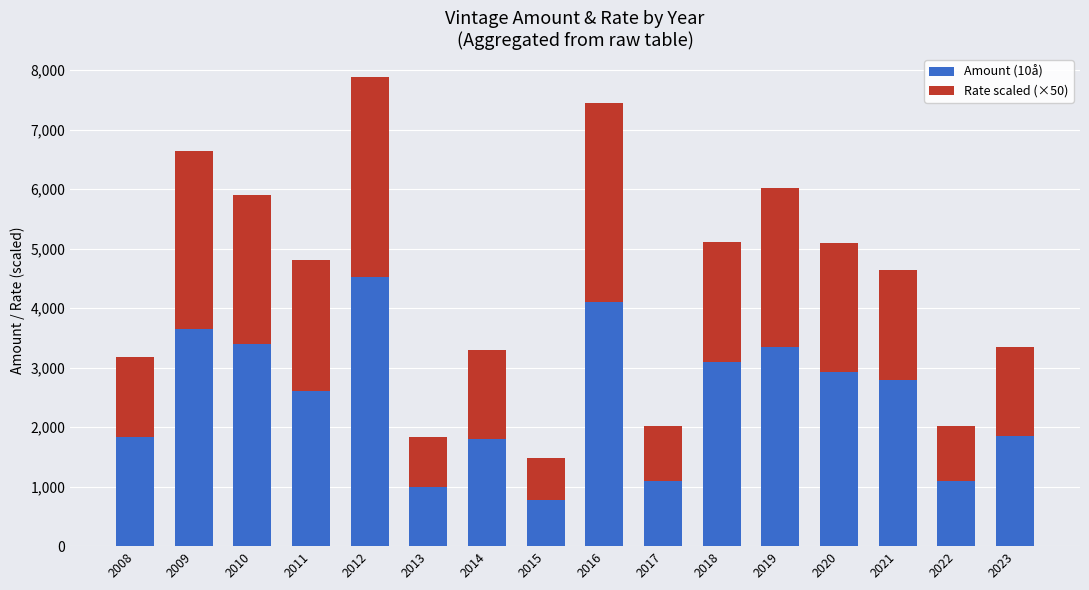

The value of Amount (10å) at 2013 is 1000. True or false?

True